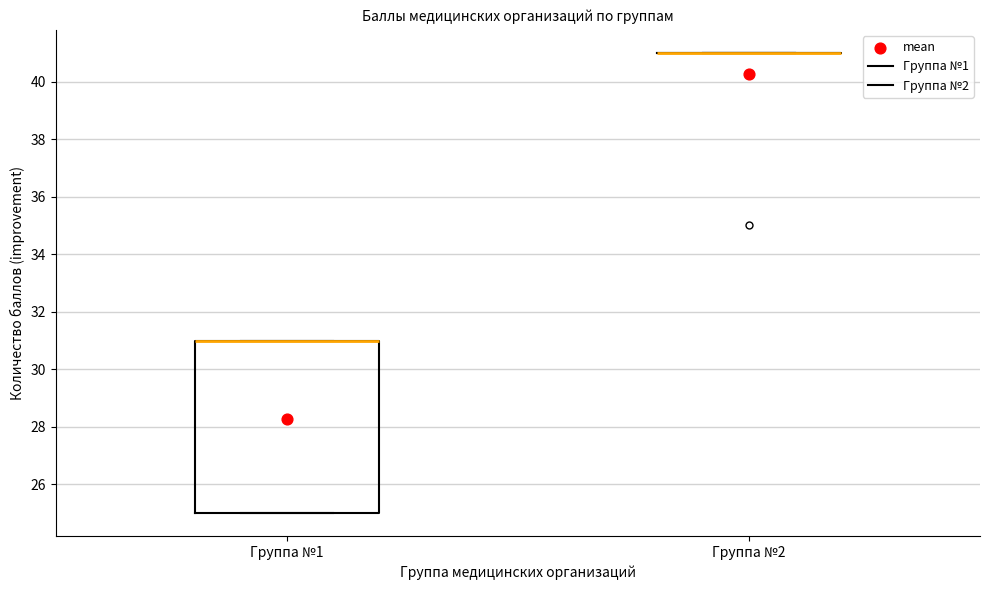

Comparing the boxes themselves (not the whiskers), which one is the tallest?

Группа №1